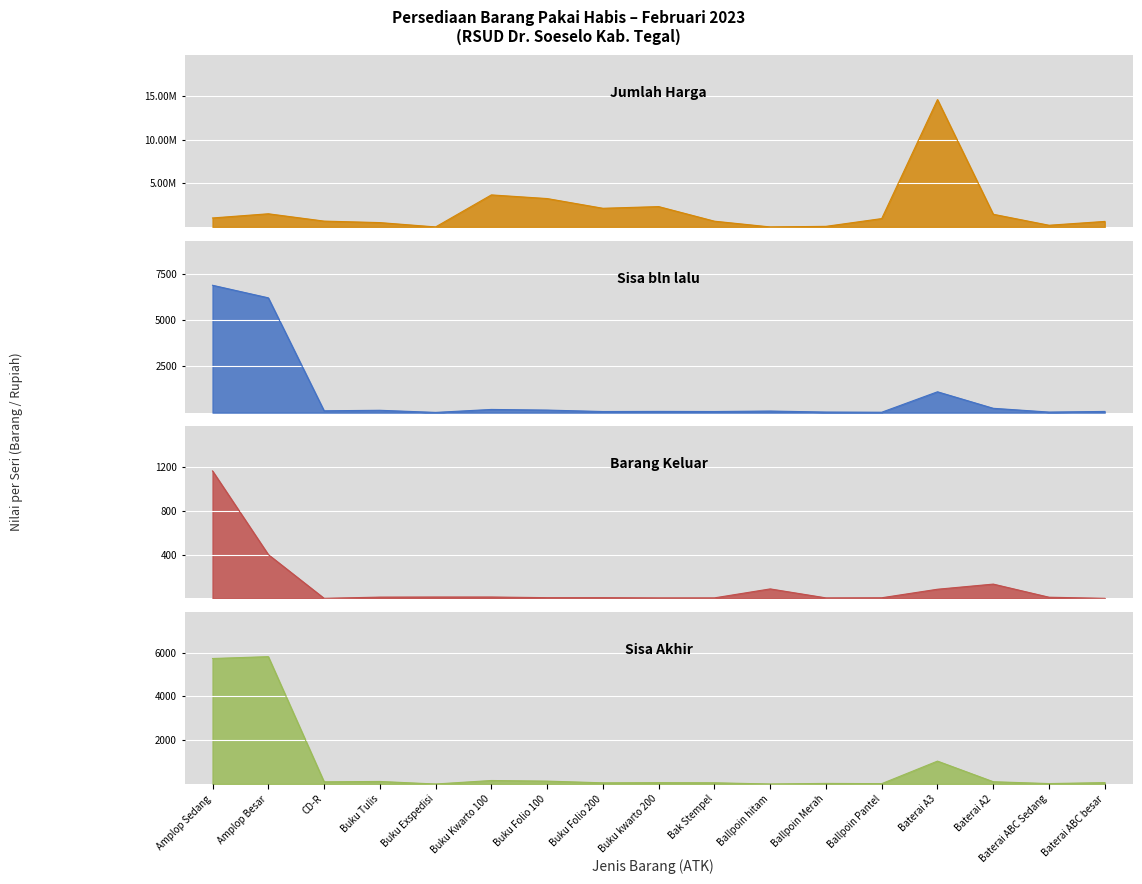

At which label is Barang Keluar closest to 582?

Amplop Besar